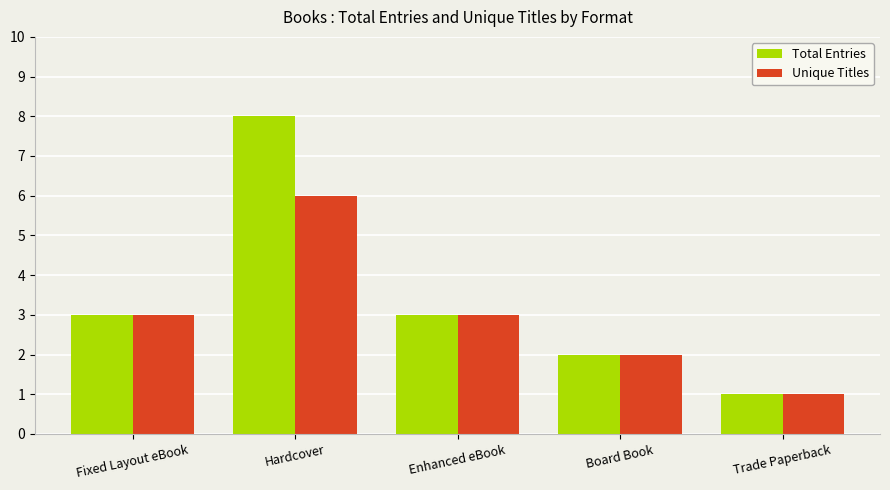

What is the label of the 4th bar from the left?

Board Book